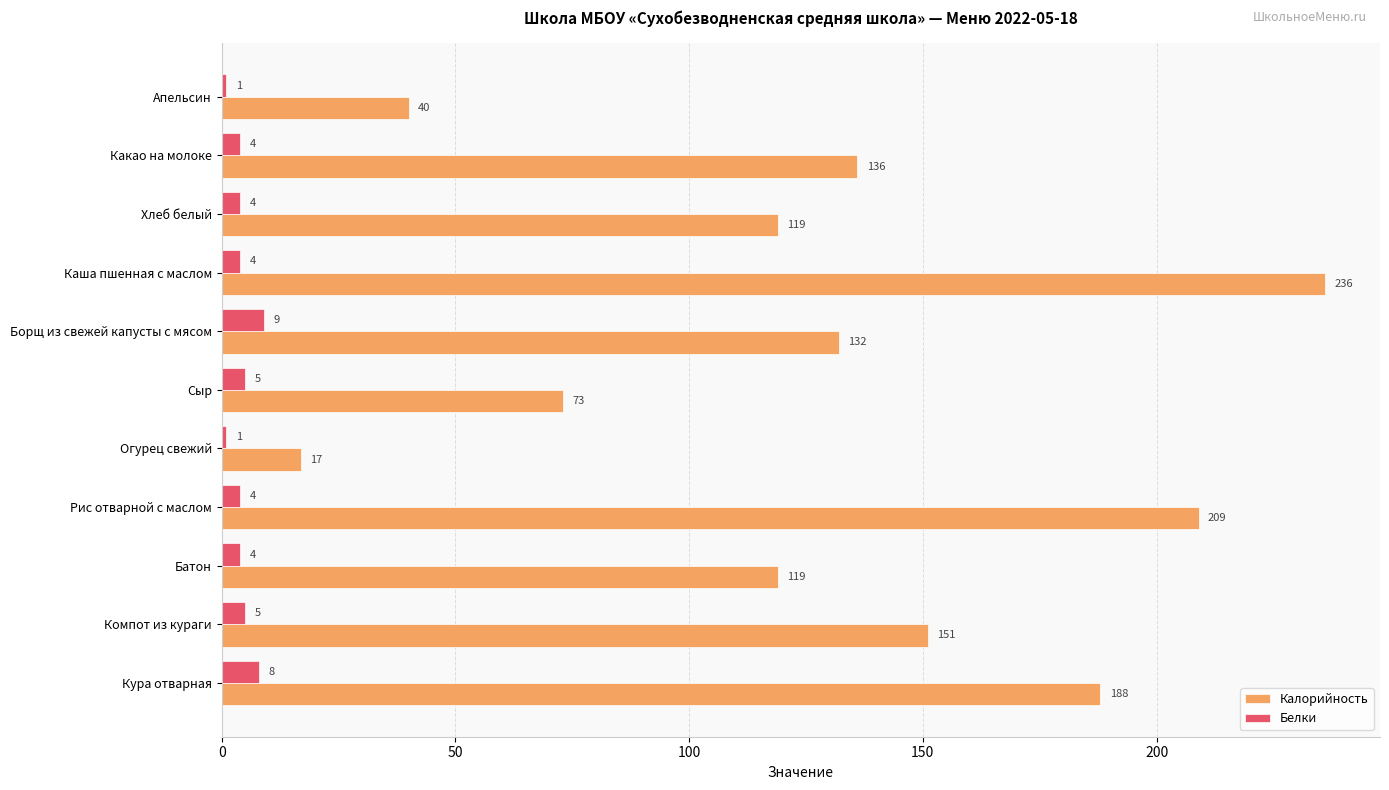

Rank the series by their maximum value, from lowest to highest.

Белки, Калорийность